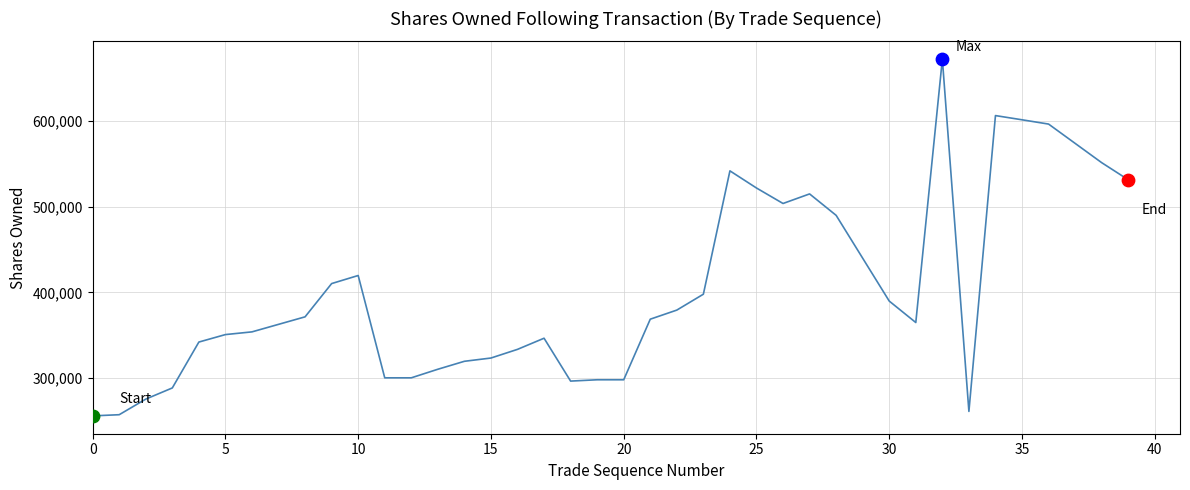

What is the greatest value displayed?

671989